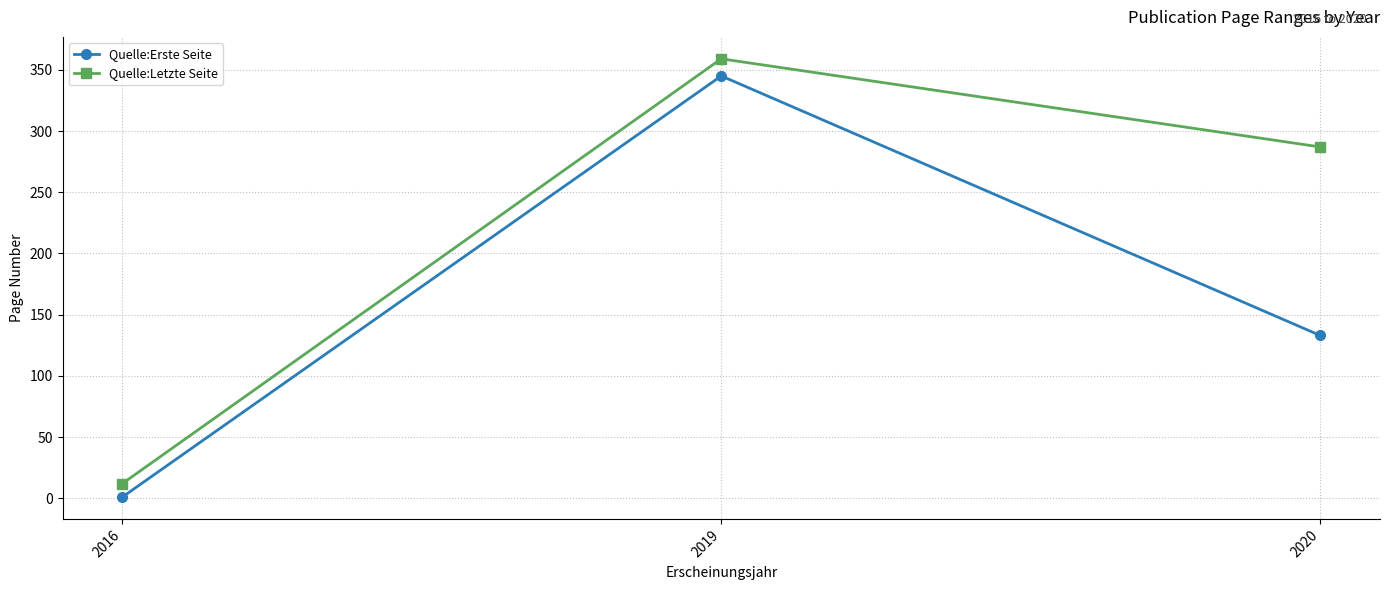

What is the difference between the highest and lowest values at 2019?

14